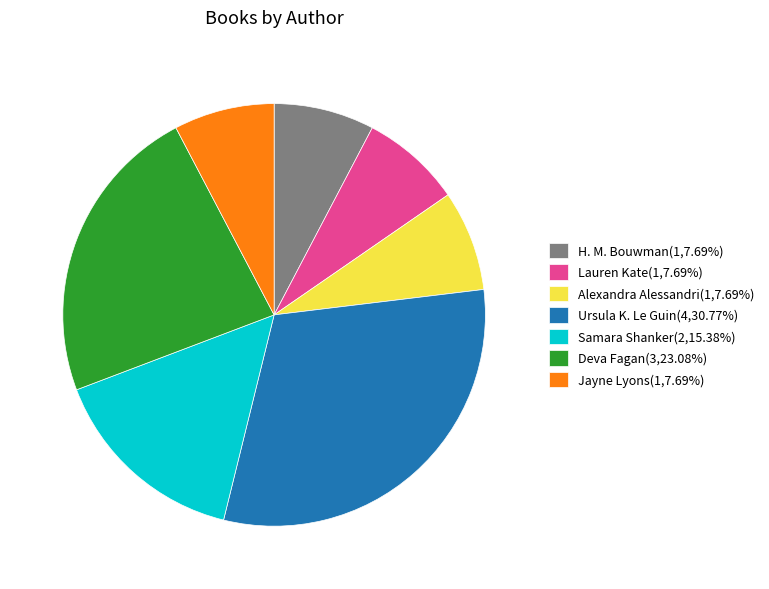

Is it true that Alexandra Alessandri is 8% of the pie?

True